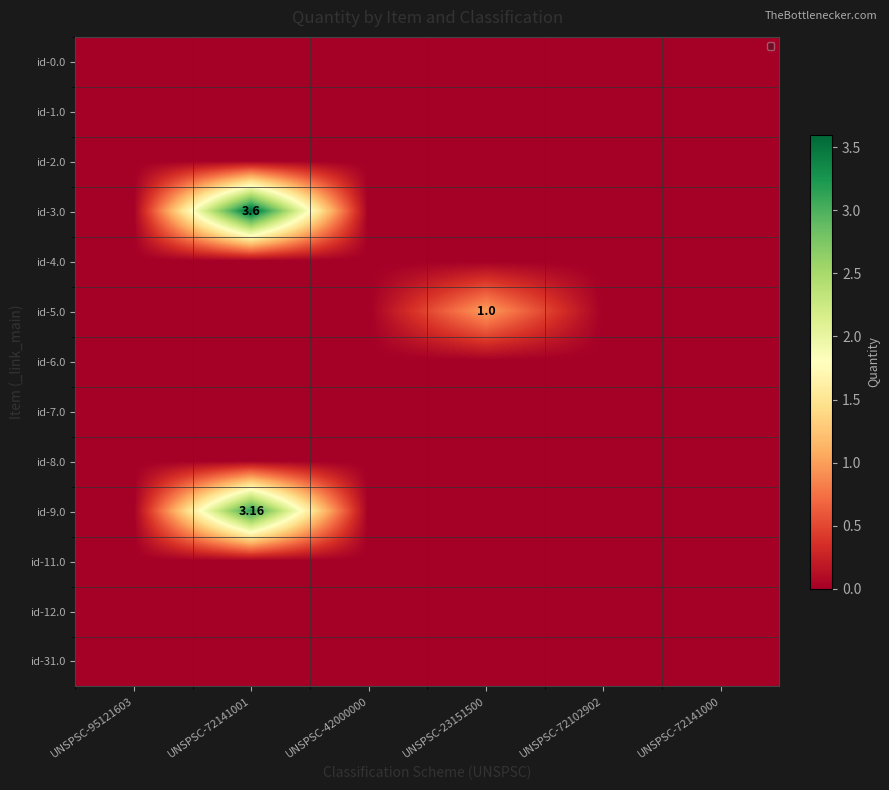

What is the difference between the highest and lowest values at UNSPSC-72141001?

3.6